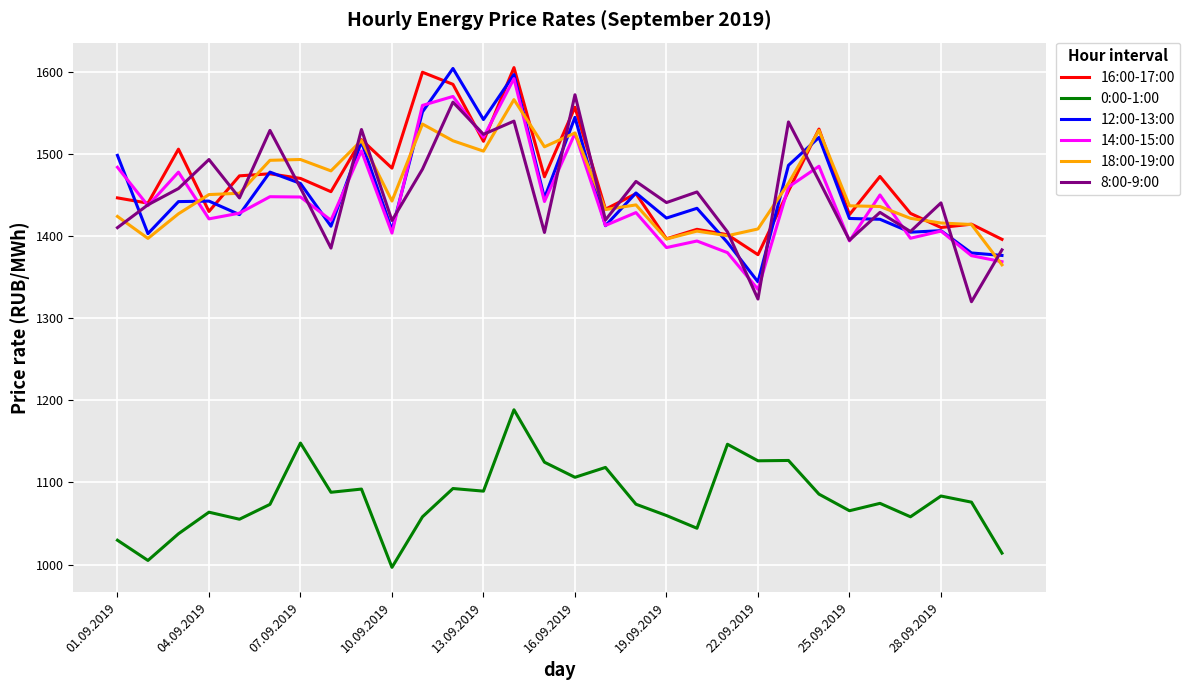

What is the lowest value of the 8:00-9:00 series?

1320.0